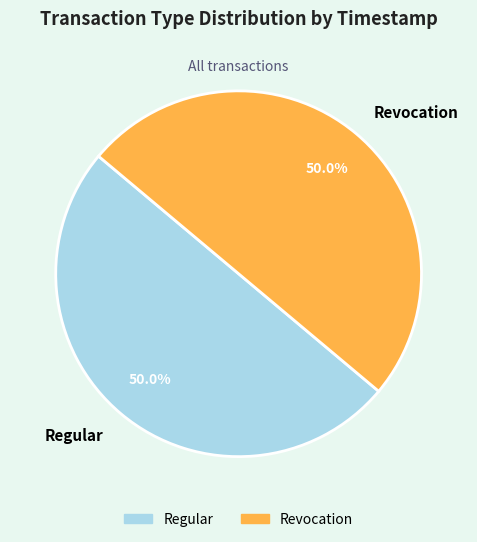

Combined, do Revocation and Regular account for over 50%?

Yes